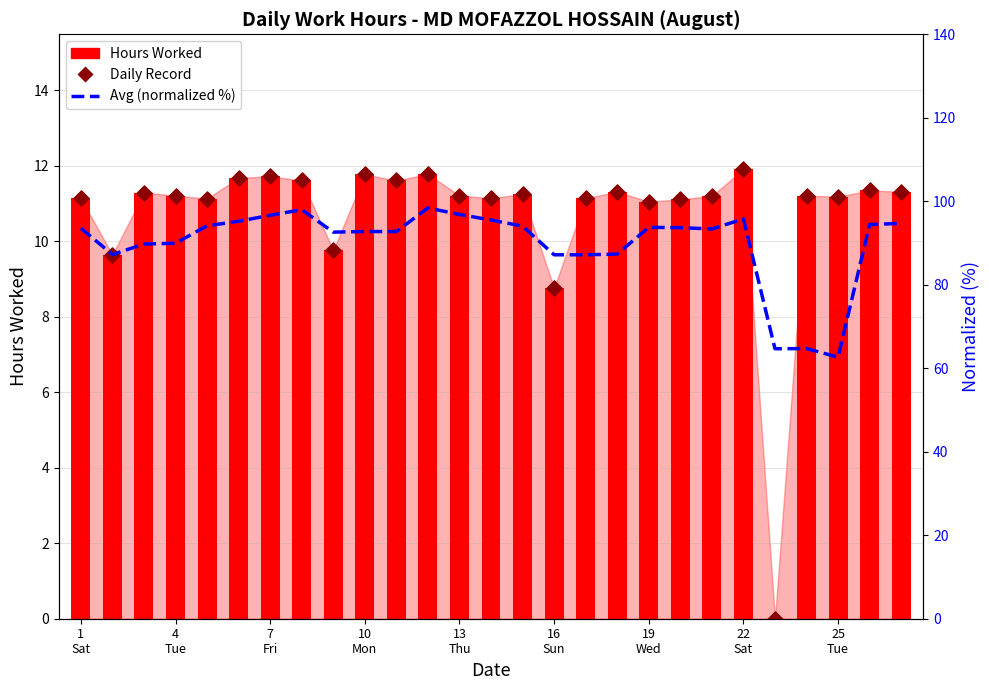

Which series reaches the minimum Y coordinate?

Hours Worked